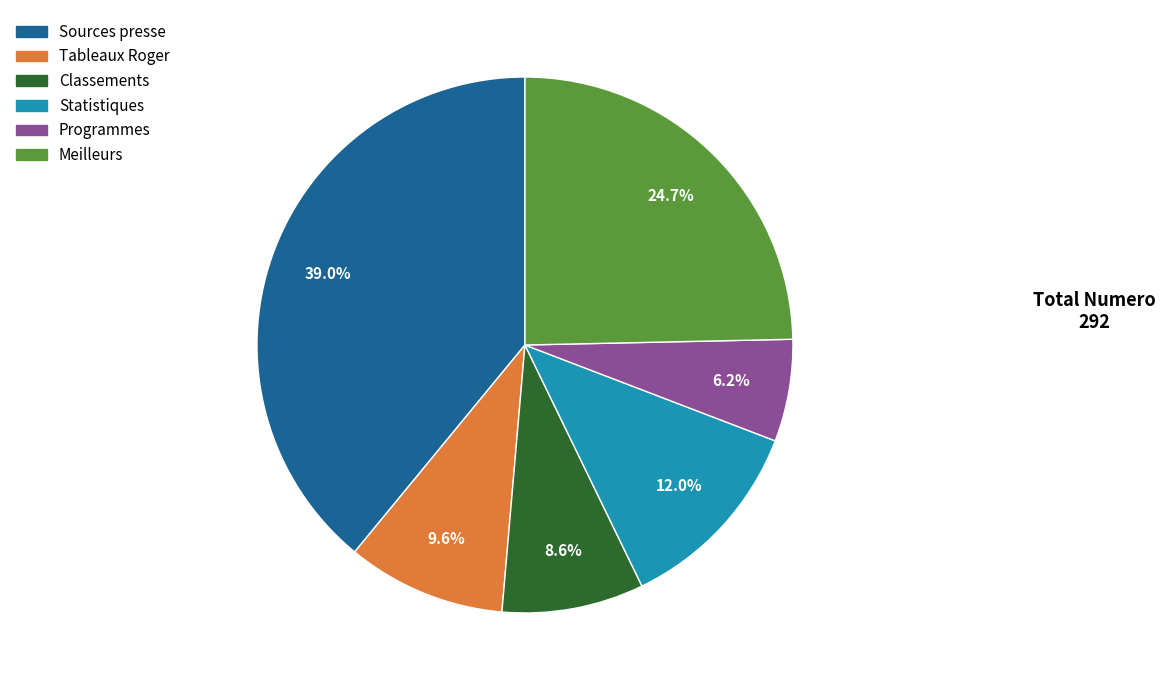

How many slices are in this pie chart?

6